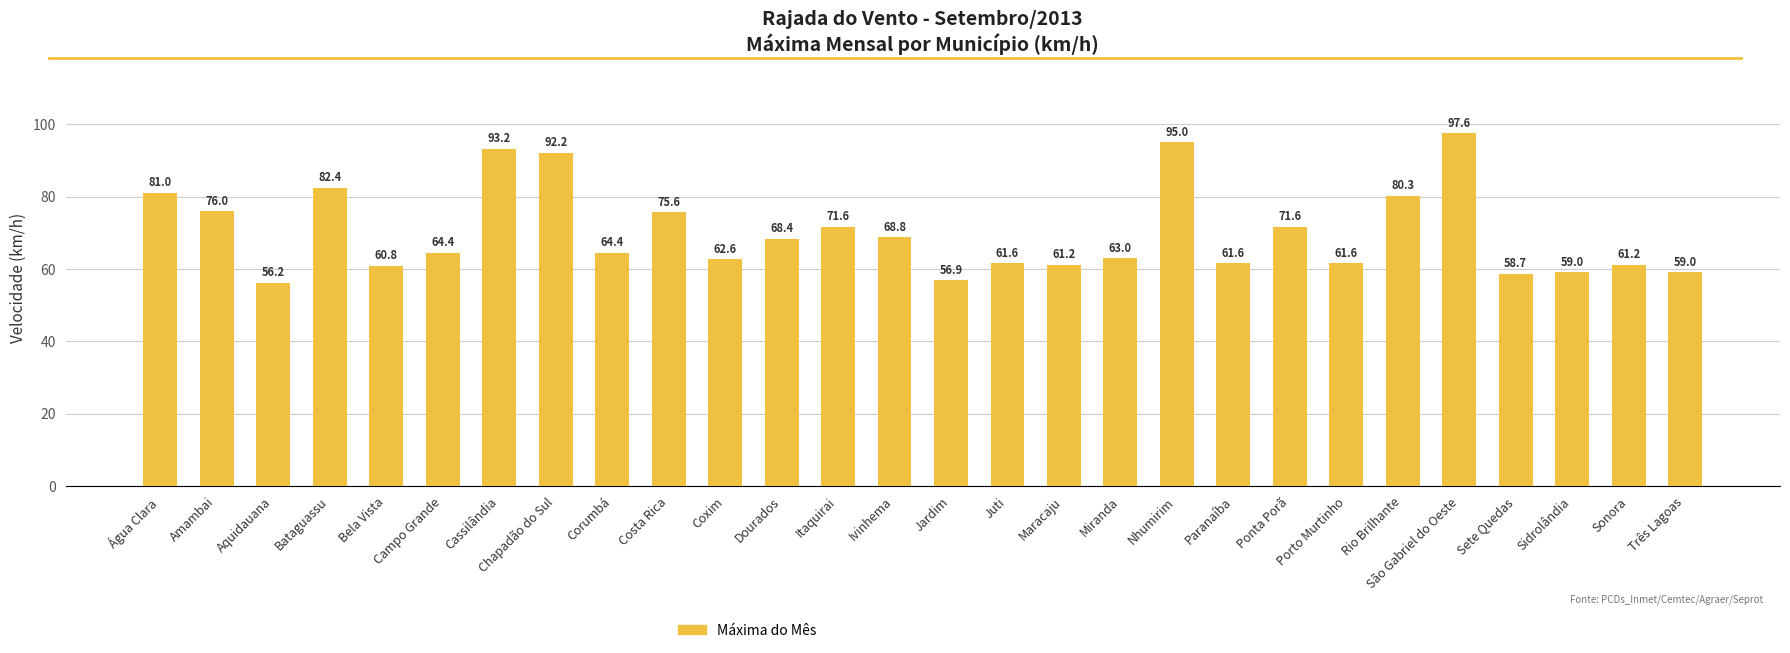

Does the chart contain stacked bars?

No